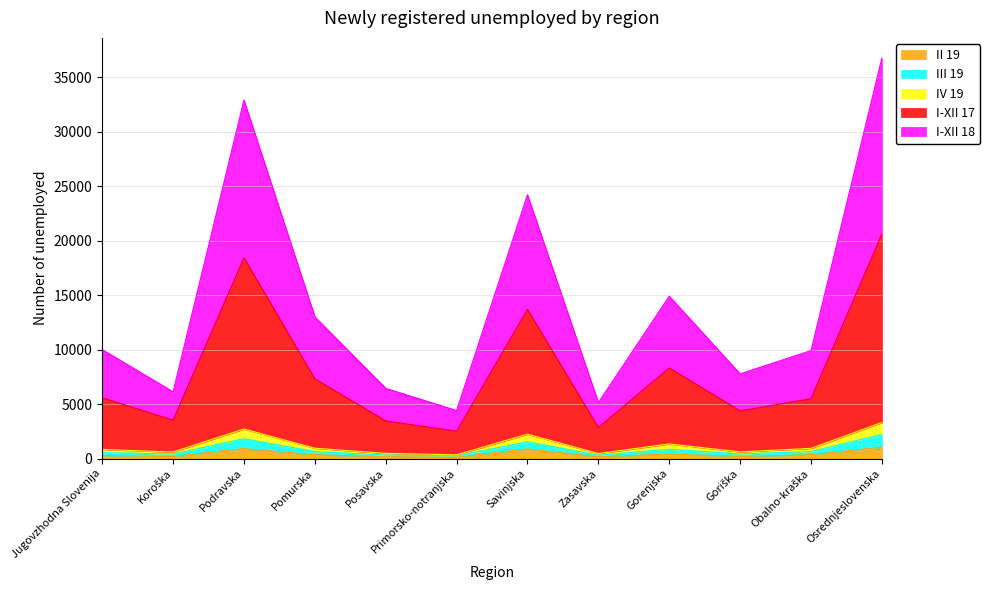

Which has a higher value, Posavska or Savinjska?

Savinjska